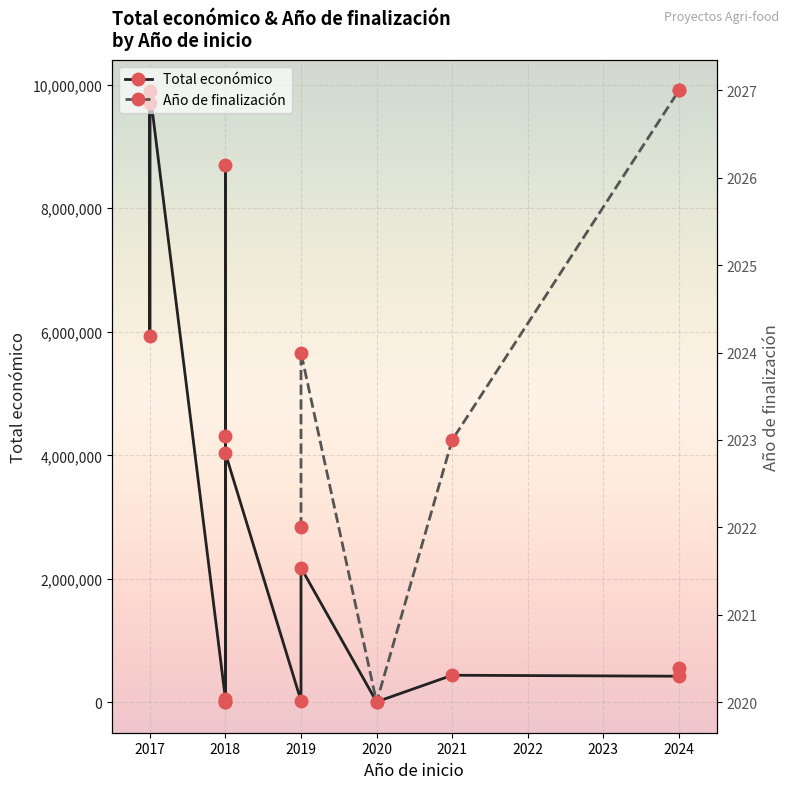

What is the difference between the maximum and minimum values in the Total económico series?

9890193.0